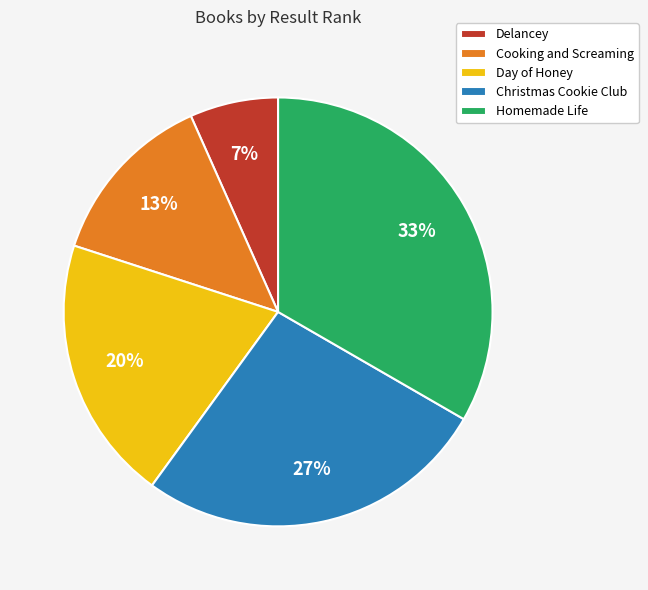

What percentage is the Cooking and Screaming slice, to the nearest percent?

13%